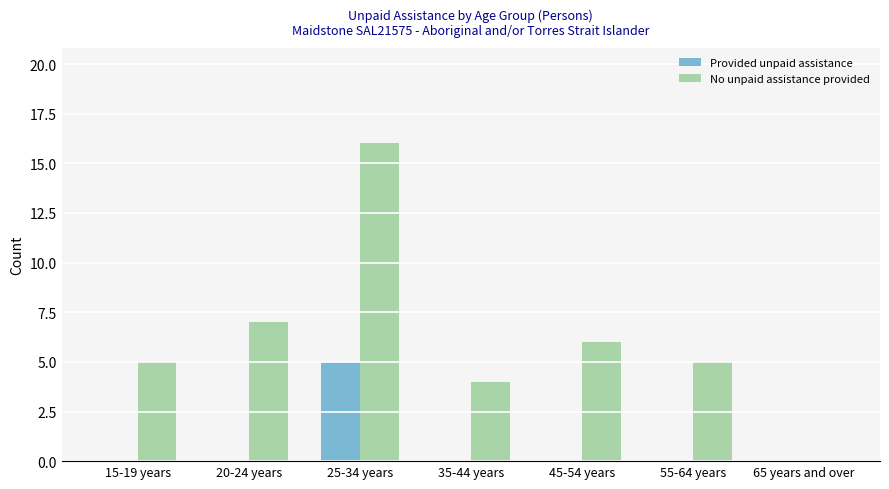

What is the highest value of the No unpaid assistance provided series?

16